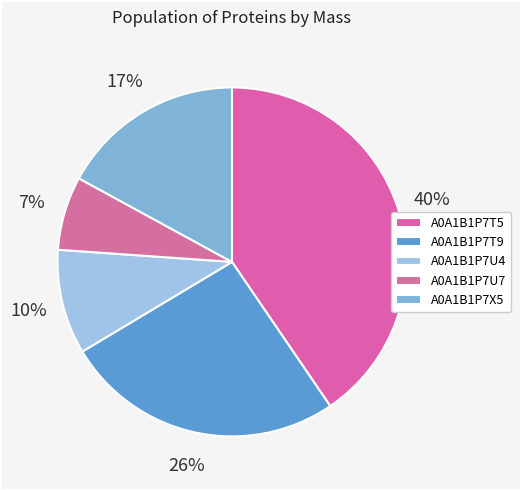

What percentage is the A0A1B1P7U7 slice, to the nearest percent?

7%